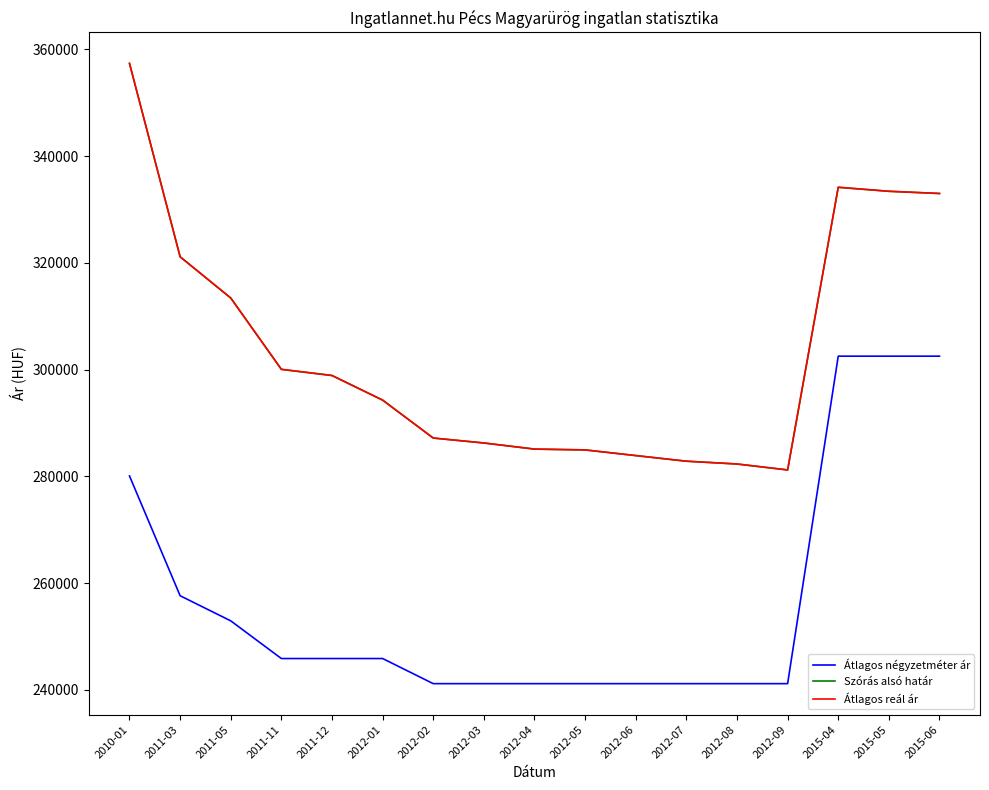

At how many categories does at least one series exceed 351500?

1